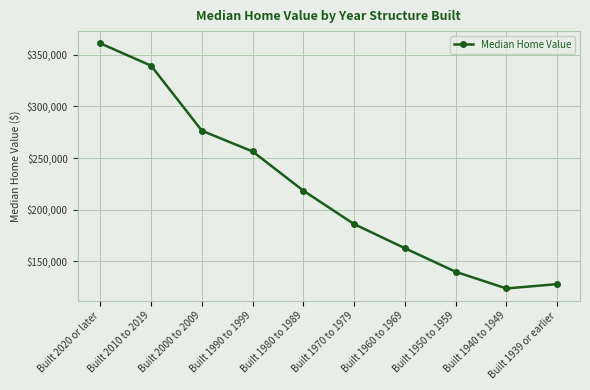

What is the sum of all values?

2192000